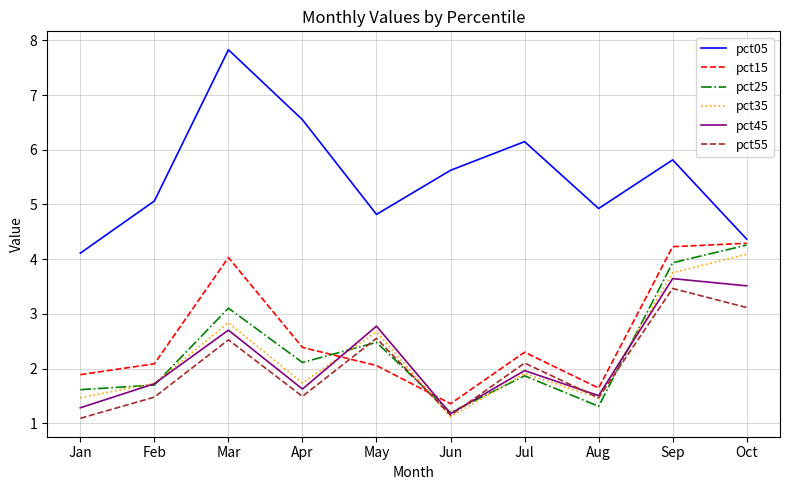

True or false: pct25 has a value of 1.2 at Jun.

True